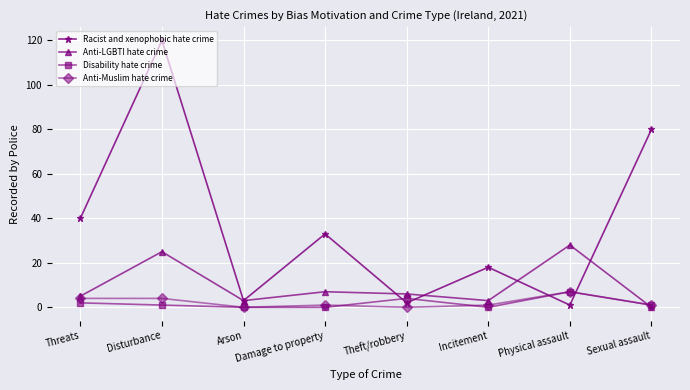

At which category is the sum across all series the highest?

Disturbance